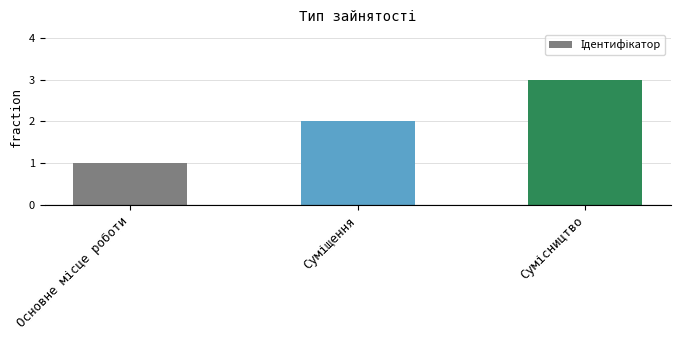

What is the maximum value shown in the chart?

3